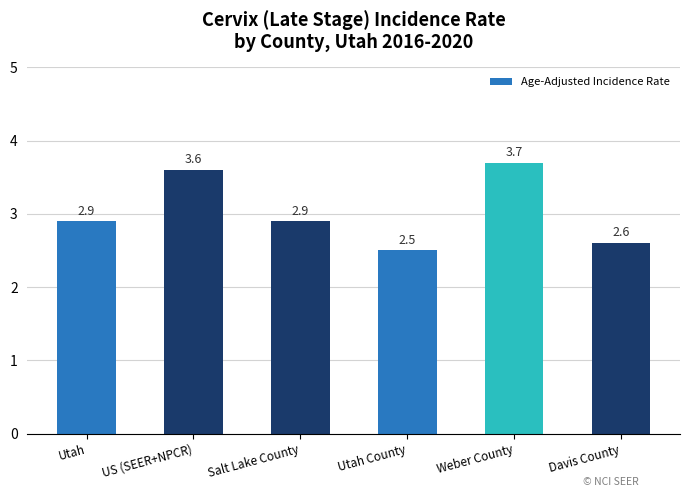

Does the chart contain stacked bars?

No